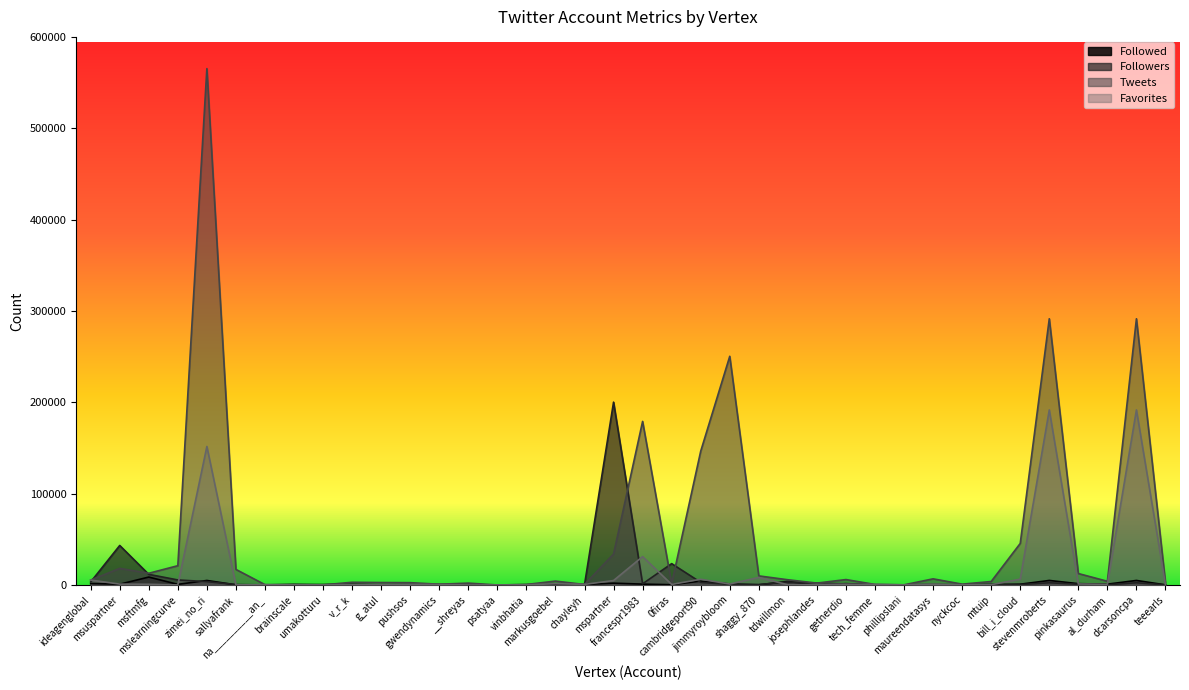

What are all the series names shown in the legend?

Followed, Followers, Tweets, Favorites